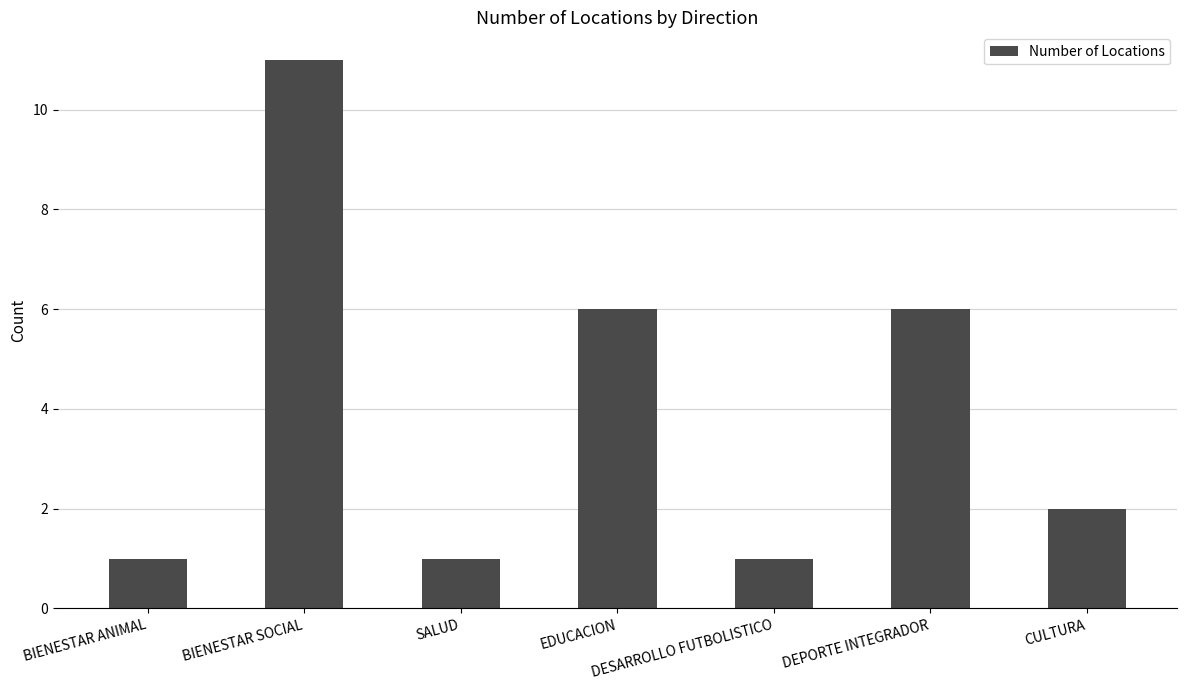

Reading left to right, extract all data points from this chart.

1	11	1	6	1	6	2